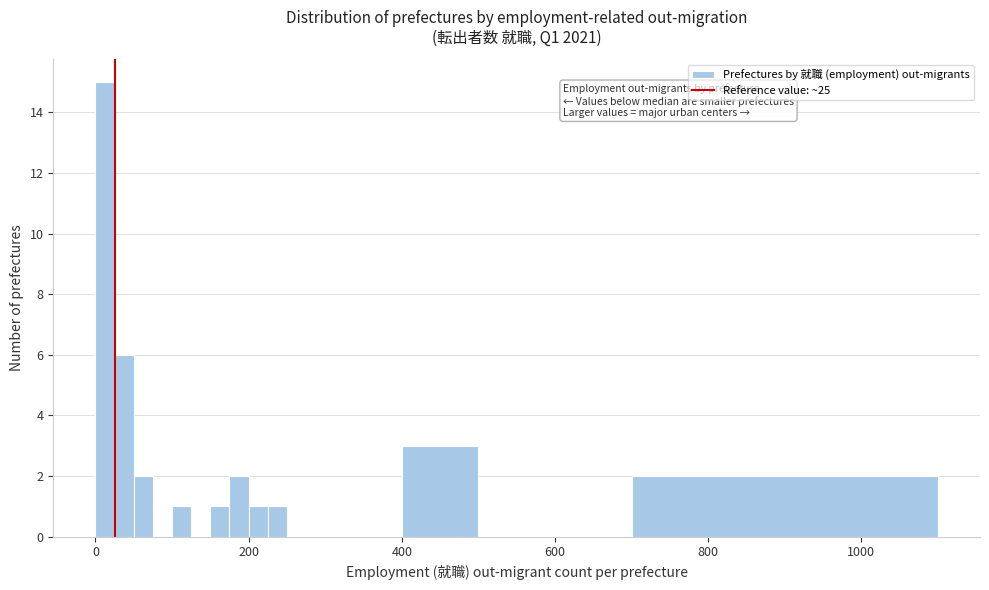

Read against the x-axis, roughly where is the centre of the tallest bar?

20